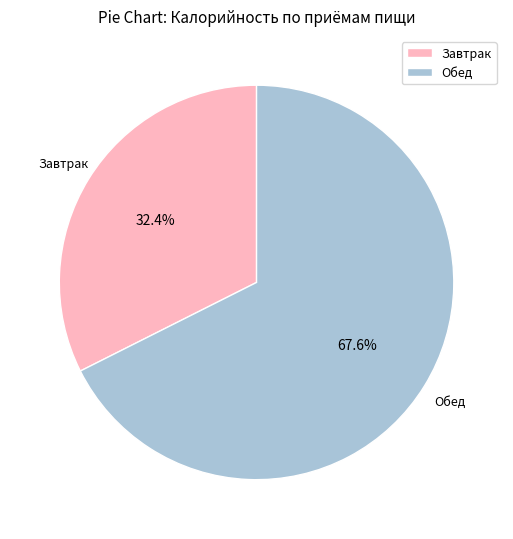

To the nearest percent, what is the difference between the largest and smallest slice percentages?

35%